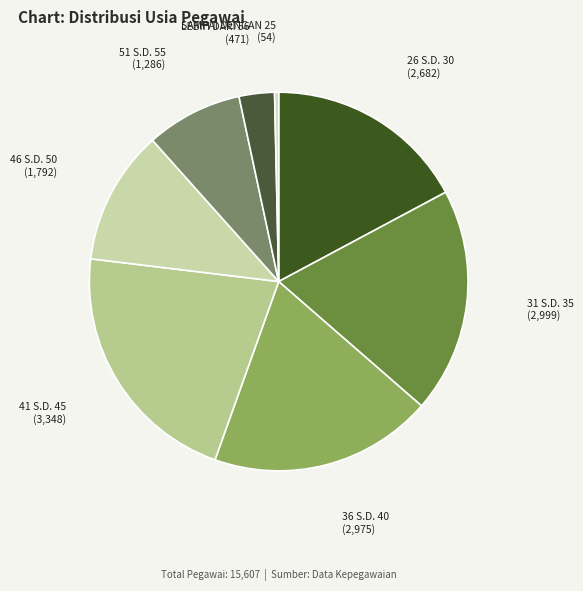

The 51 S.D. 55 slice represents 2% of the pie. True or false?

False